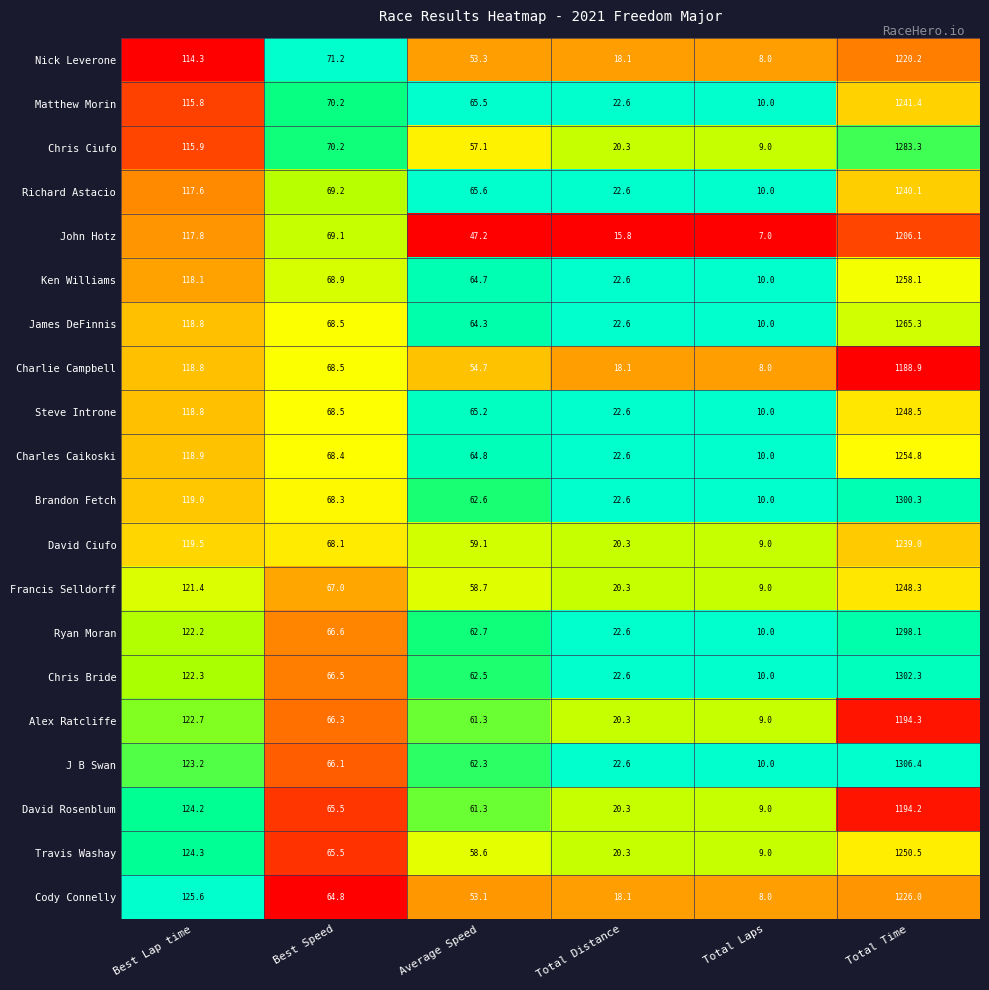

Read the Chris Ciufo value at Best Speed.

70.2